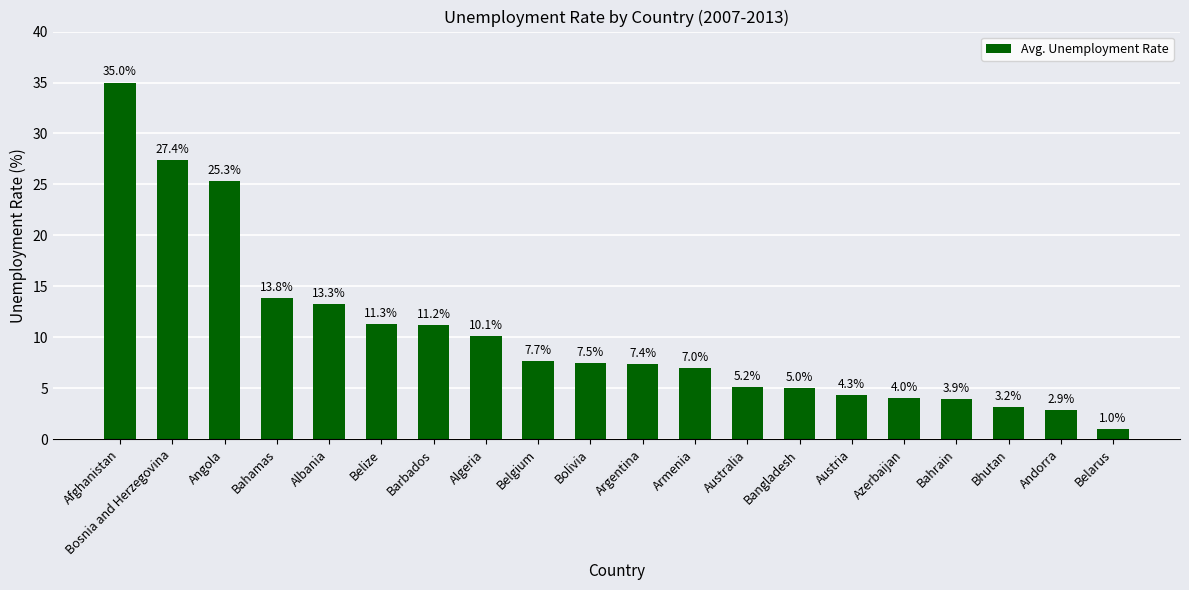

Which label corresponds to the smallest value in the chart?

Belarus